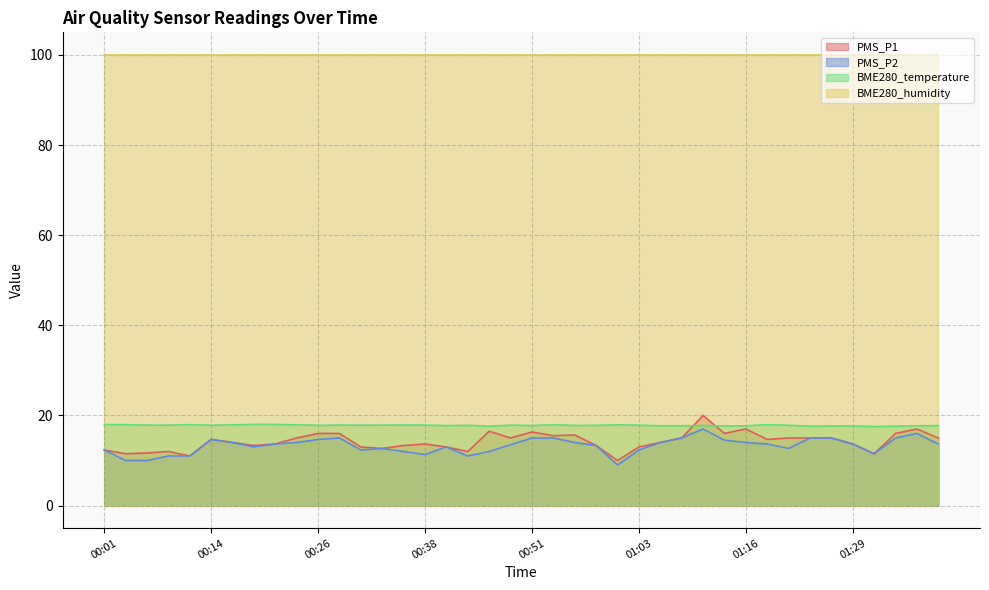

What is the difference between the PMS_P2 values at 00:28 and 00:46?

3.0